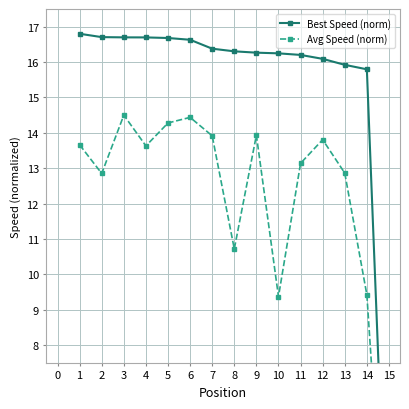

What is the value of the Avg Speed (norm) point at the 1st from the left?

13.7